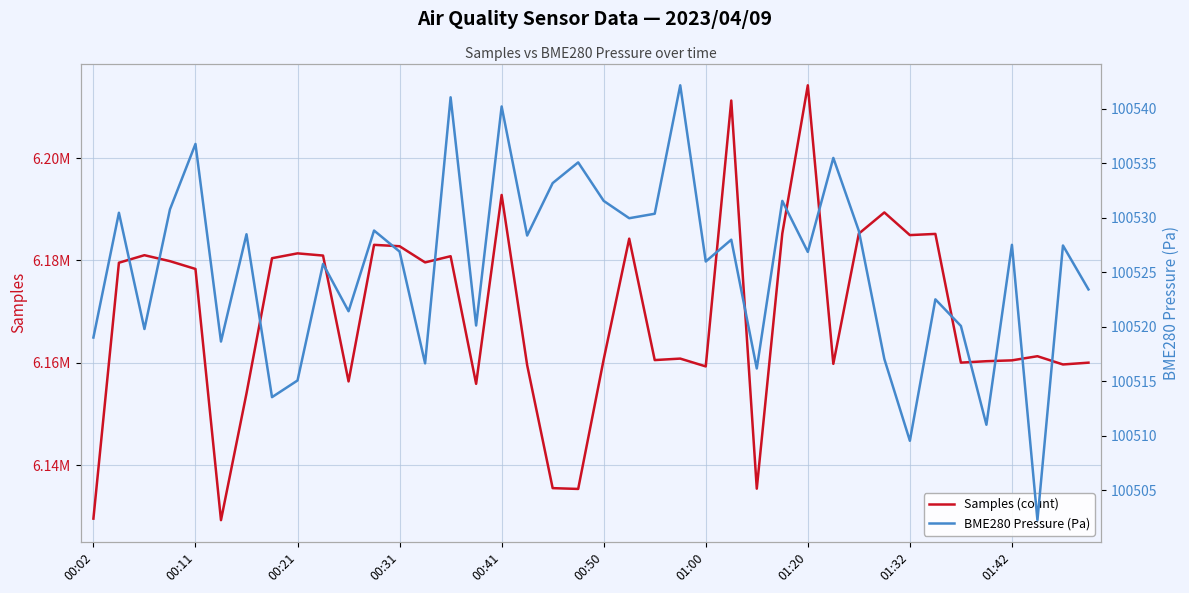

At which label is Samples (count) closest to 6171746?

00:11